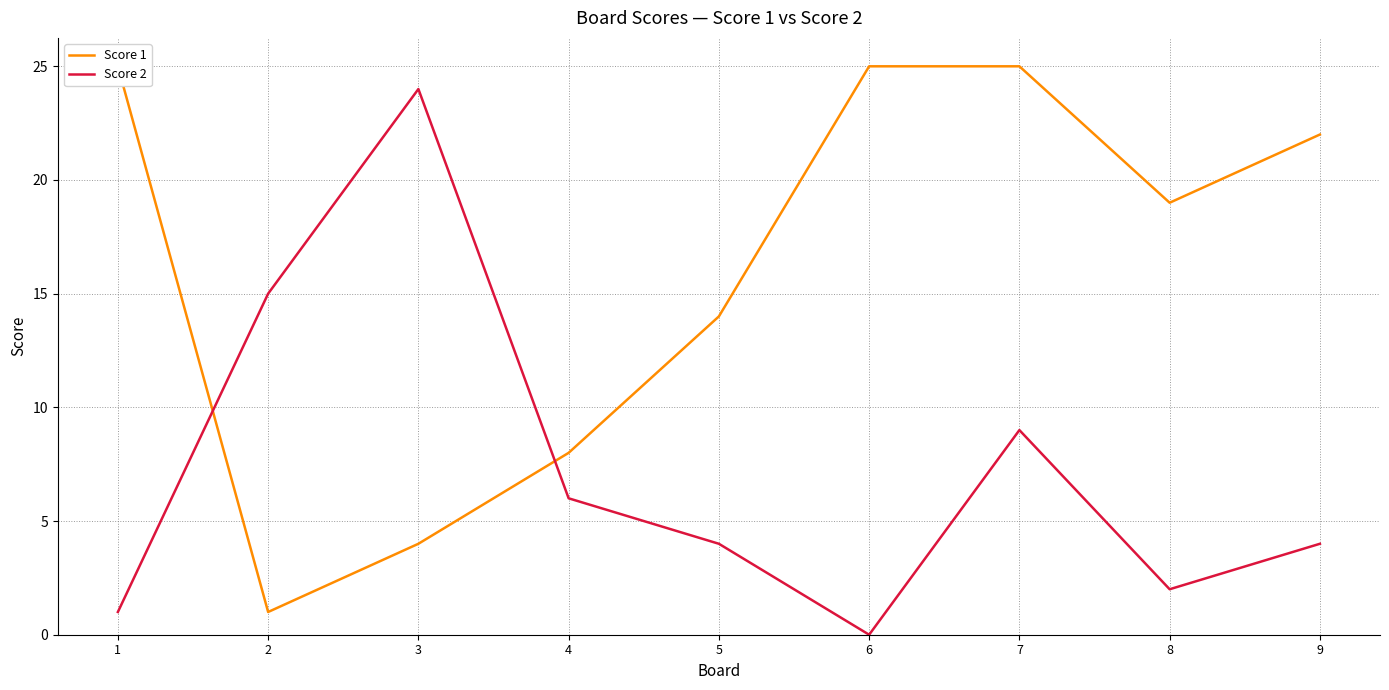

What is the spread (max minus min) of values at 4?

2